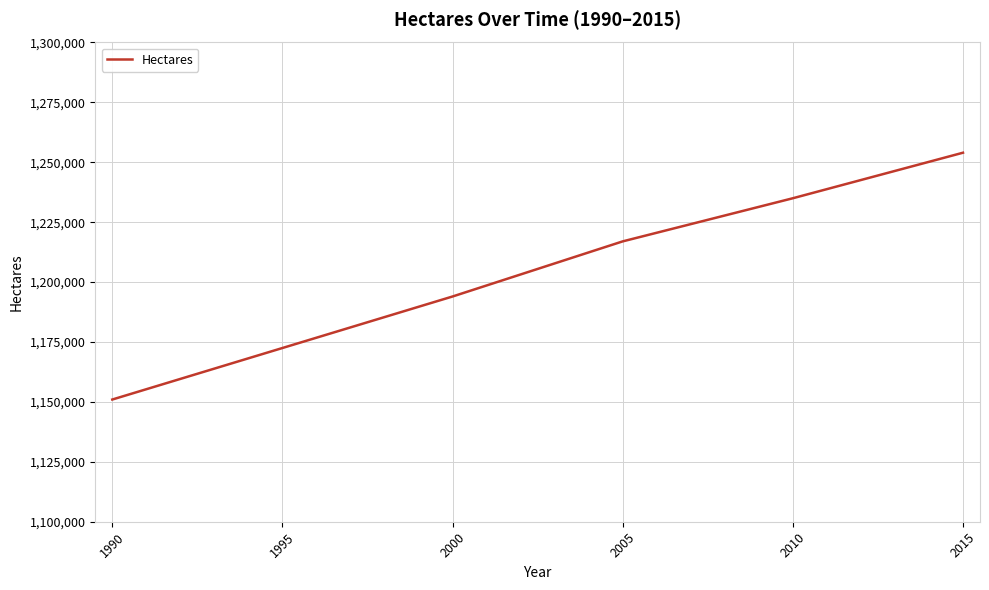

What is the smallest value displayed?

1151000